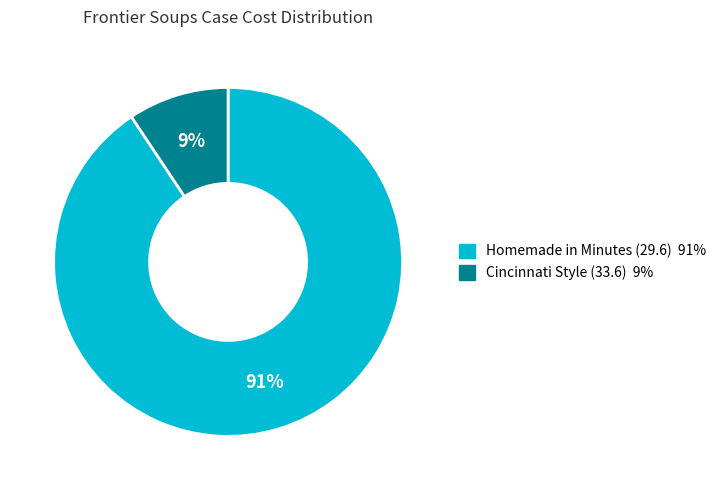

Does any single category account for the majority?

Yes